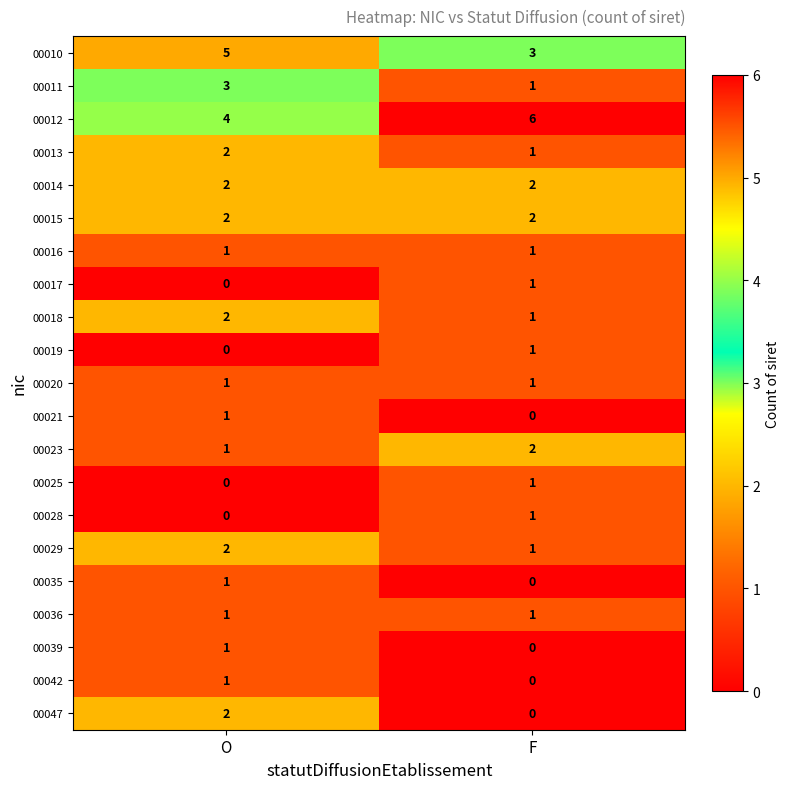

Count the number of data series in this chart.

21